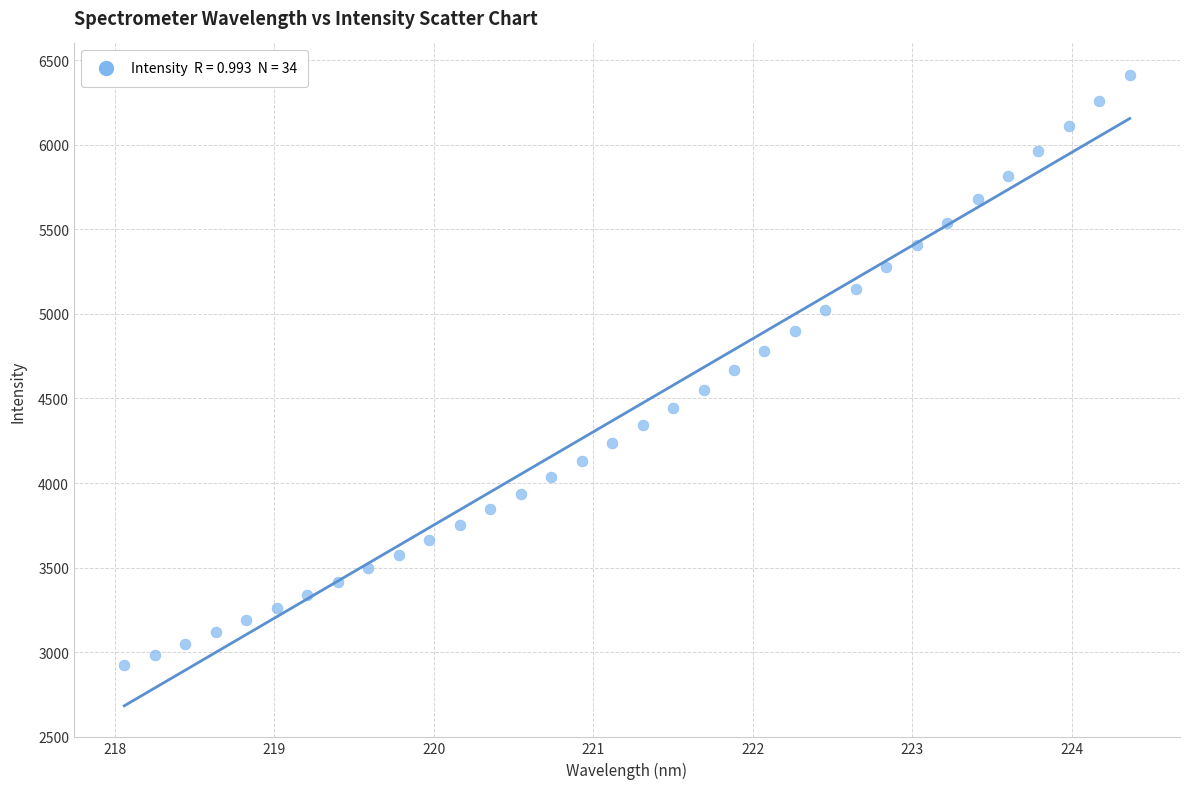

What is the range of X values (max minus min)?

6.3